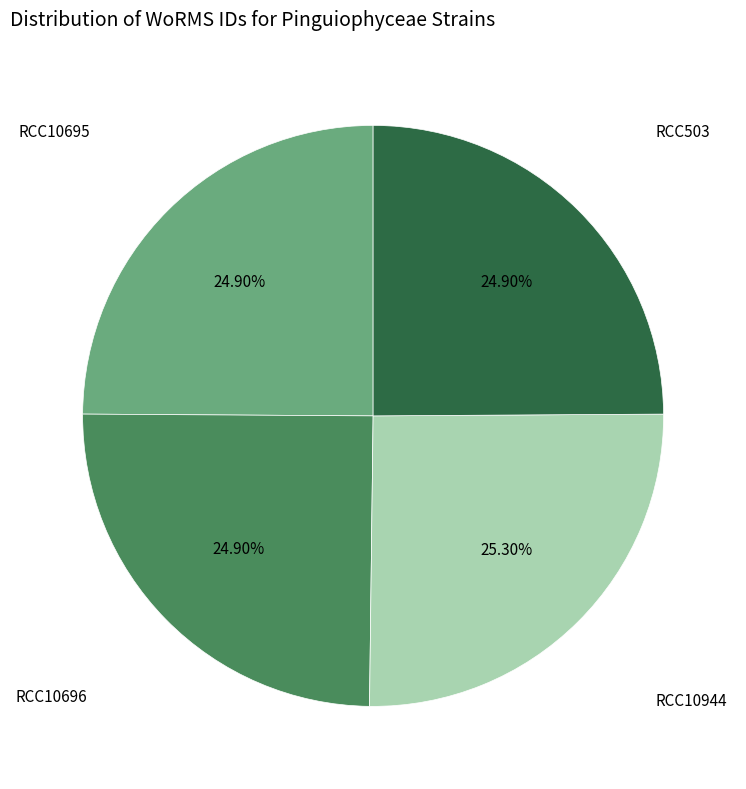

Does any single category account for the majority?

No